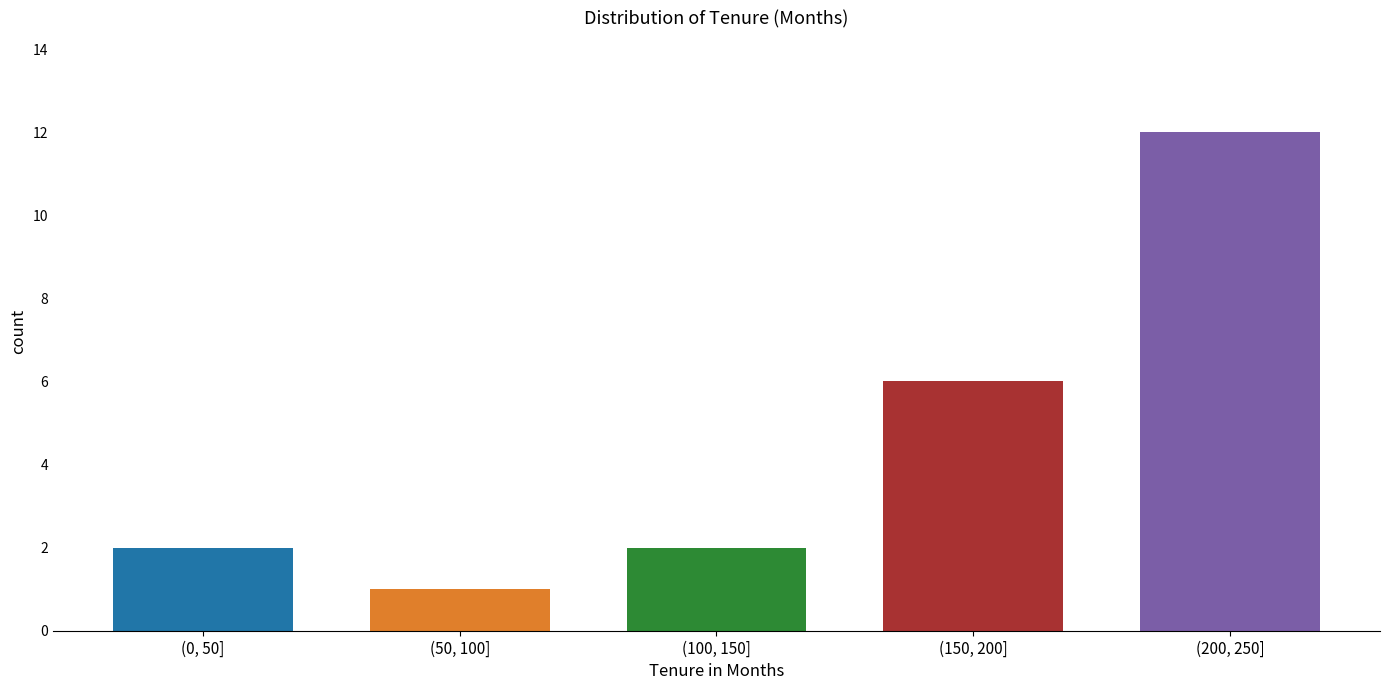

Reading right to left, list all the values displayed in this chart.

(200, 250]=12	(150, 200]=6	(100, 150]=2	(50, 100]=1	(0, 50]=2